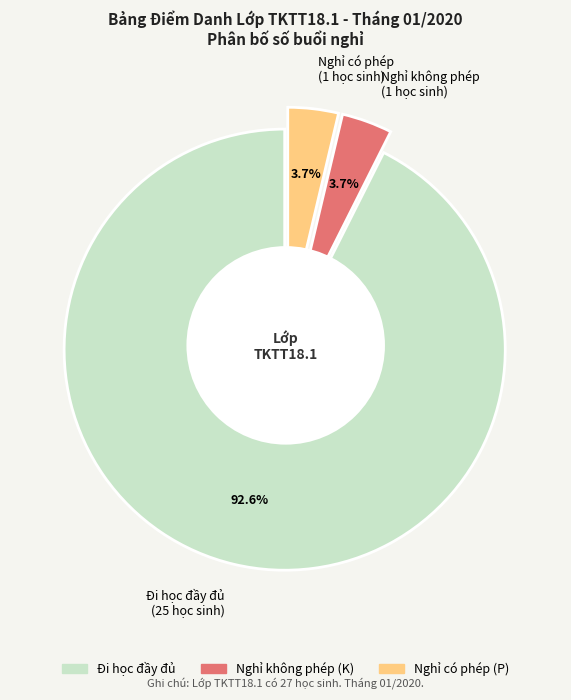

Which category has the biggest portion of the pie?

Đi học đầy đủ (25 học sinh)